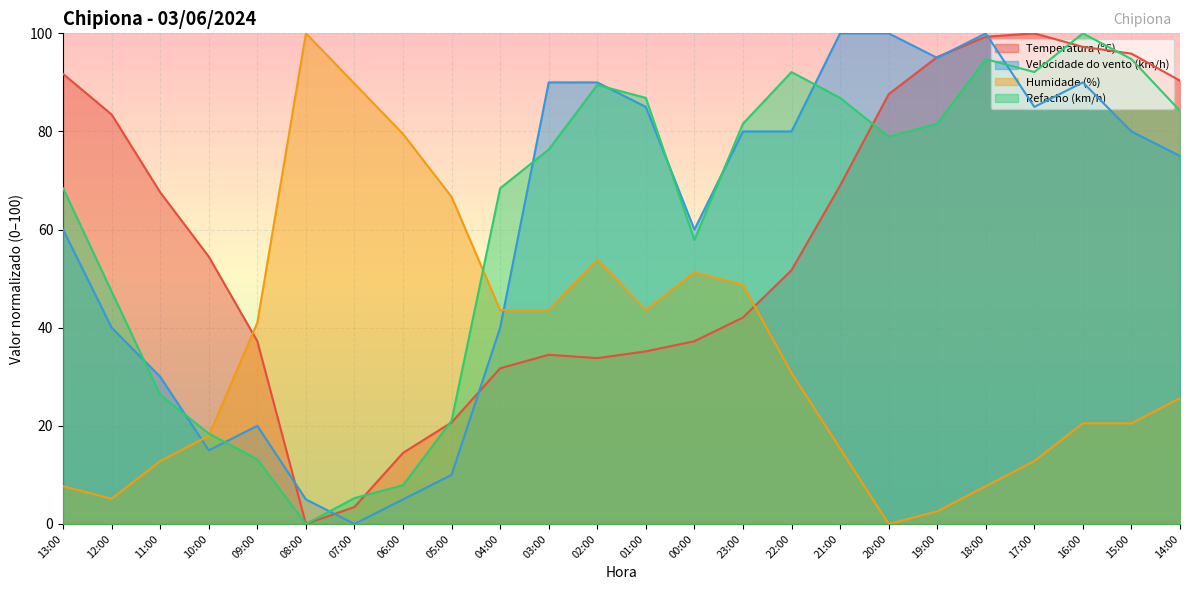

What are all the series names shown in the legend?

Temperatura (ºC), Velocidade do vento (km/h), Humidade (%), Refacho (km/h)